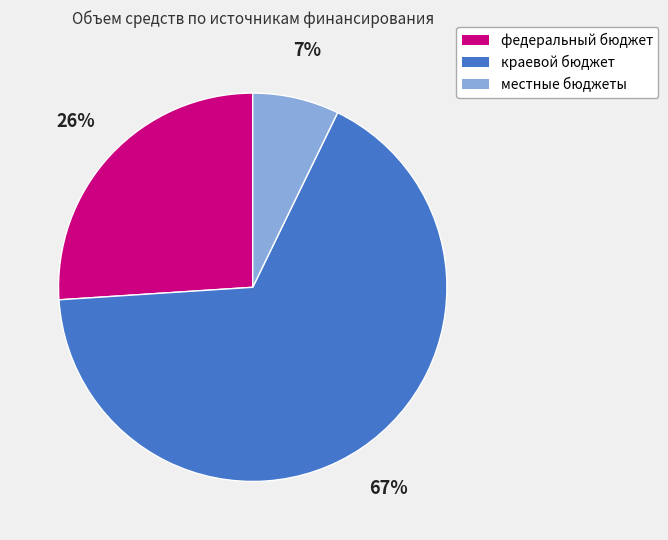

The федеральный бюджет slice represents 26% of the pie. True or false?

True